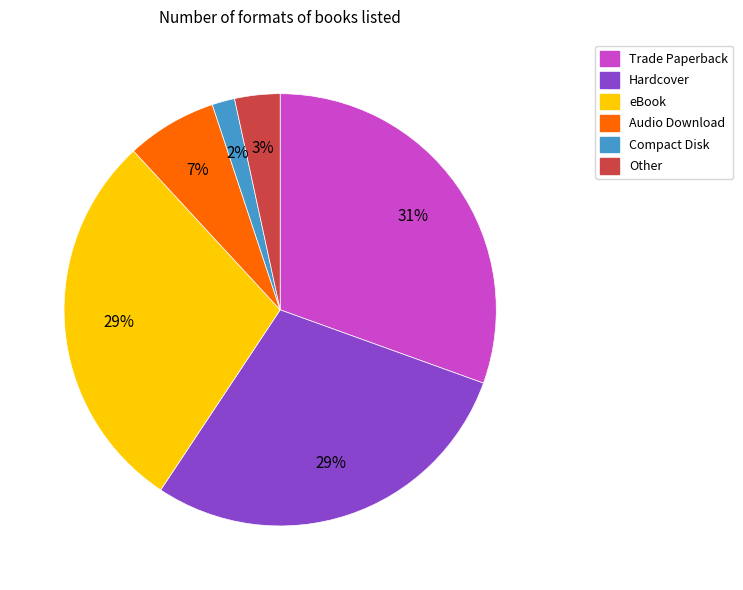

True or false: Compact Disk accounts for 8% of the total.

False